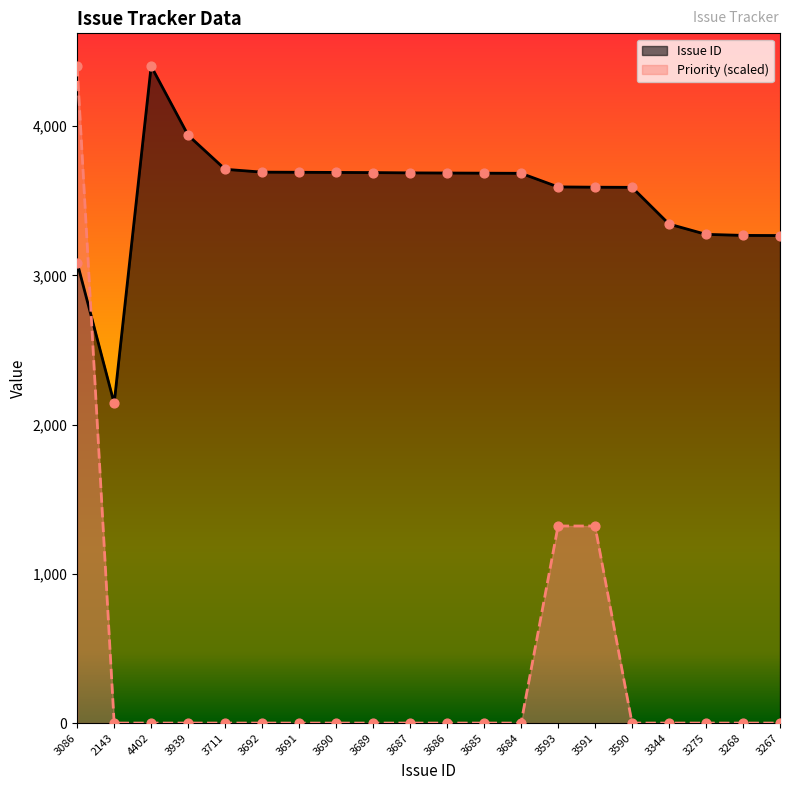

At which category is the sum across all series the highest?

3086